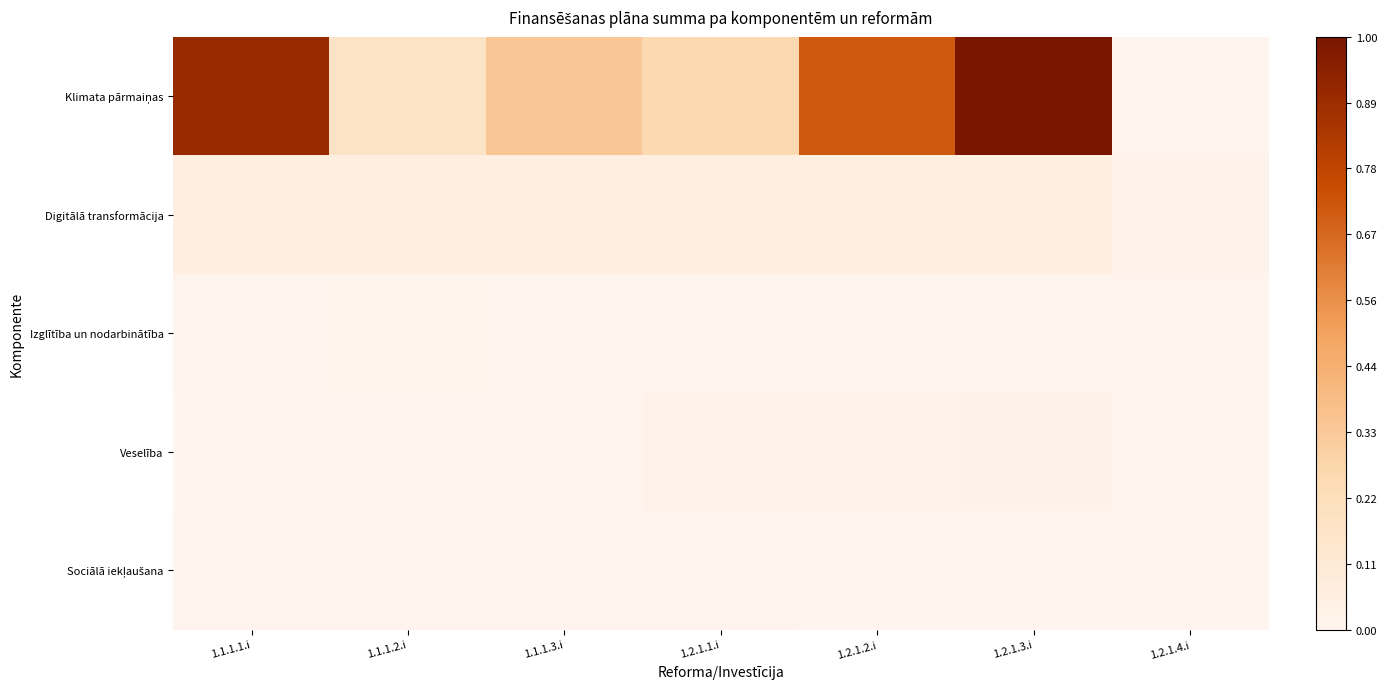

What is the spread (max minus min) of values at 1.2.1.3.i?

1.0